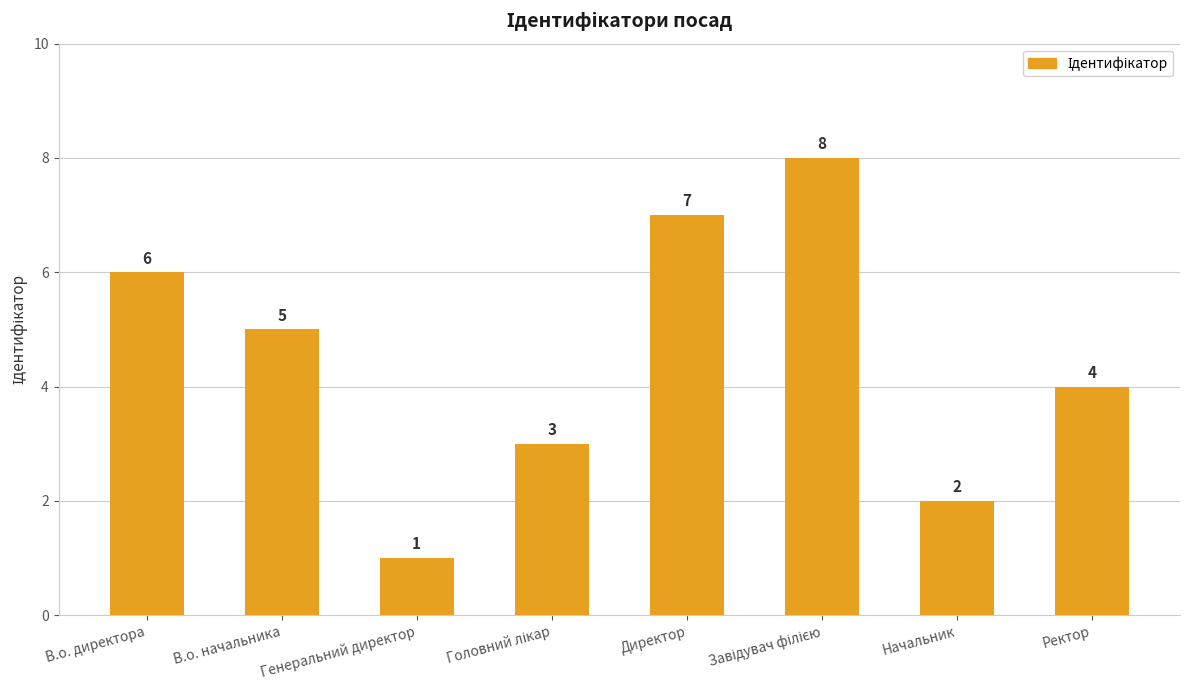

Approximately how many times larger is the value at В.о. начальника compared to Начальник?

2.5